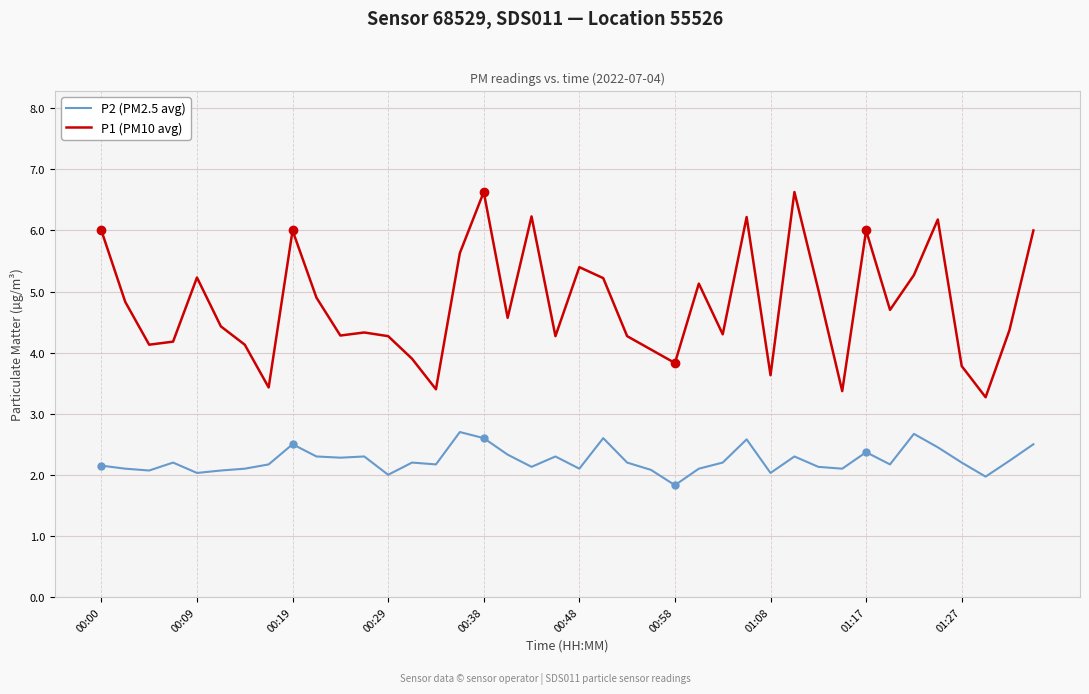

What is the difference between the maximum and minimum values in the P2 (PM2.5 avg) series?

0.9